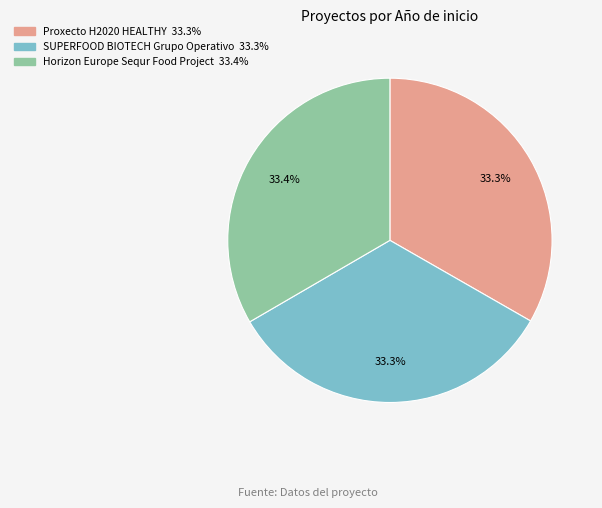

Does Horizon Europe Sequr Food Project account for over 50% of the chart?

No